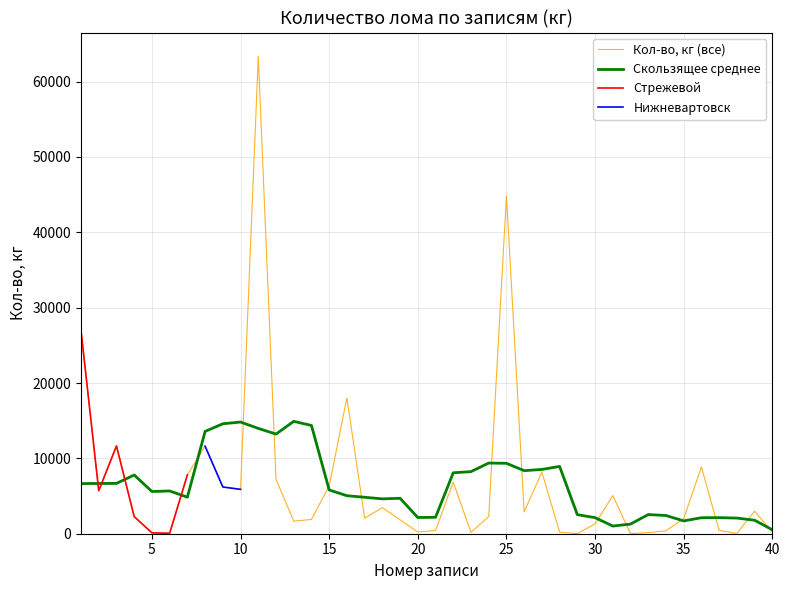

What is the highest value of the Кол-во, кг (все) series?

63347.0